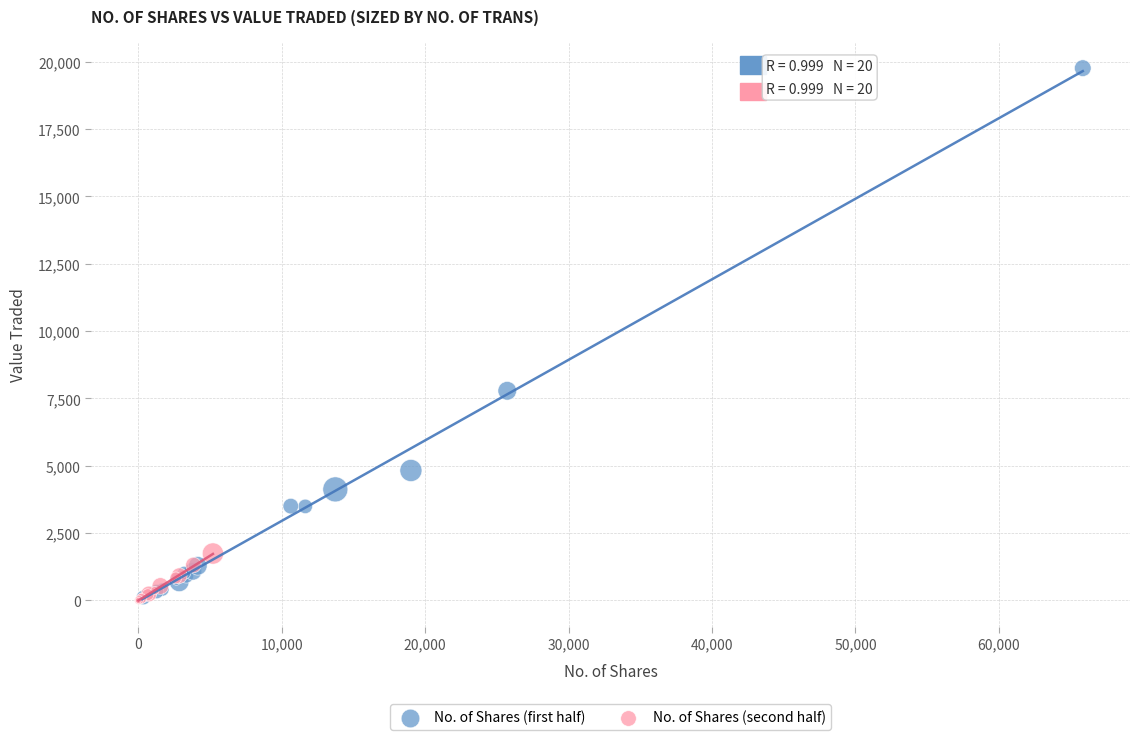

Which series reaches the maximum Y coordinate?

No. of Shares (first half)